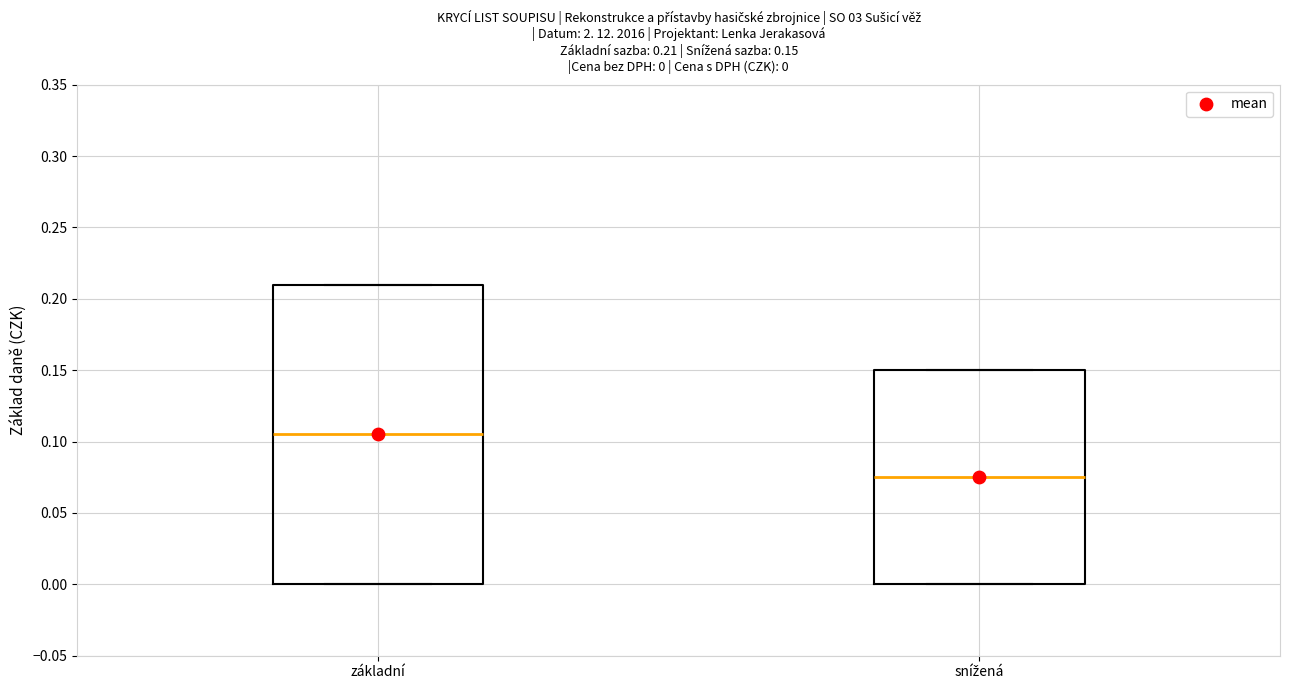

Which box's median line is the highest?

základní